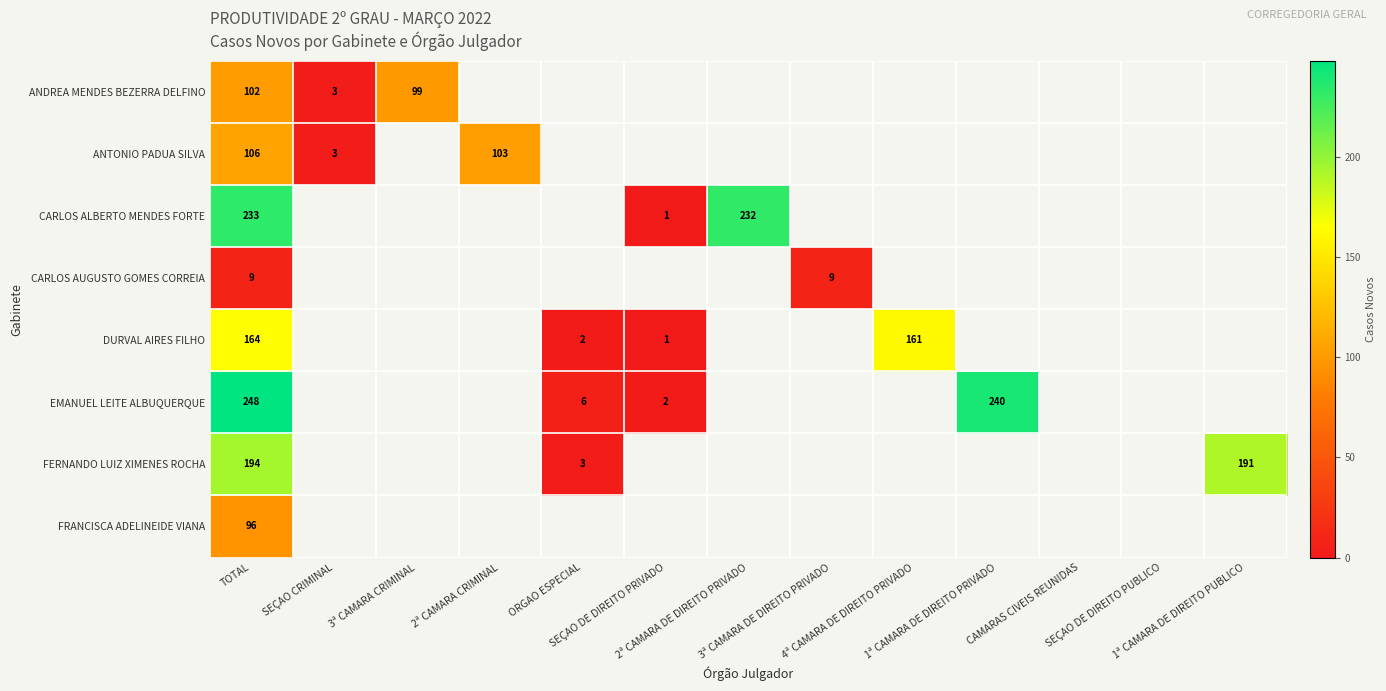

Which category has the lowest value in the FRANCISCA ADELINEIDE VIANA series?

TOTAL